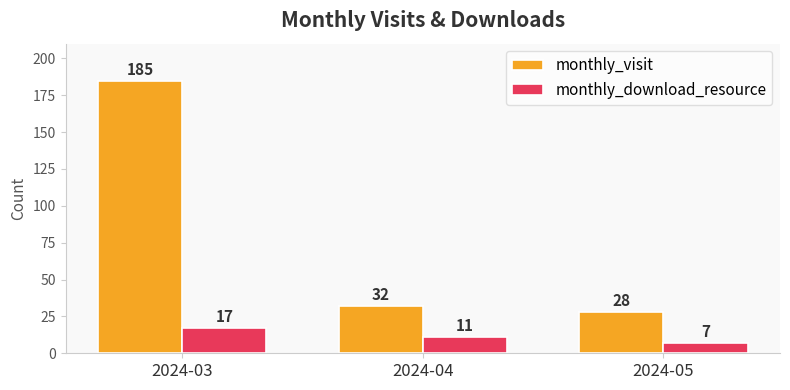

List the labels in order of monthly_visit value, largest first.

2024-03, 2024-04, 2024-05